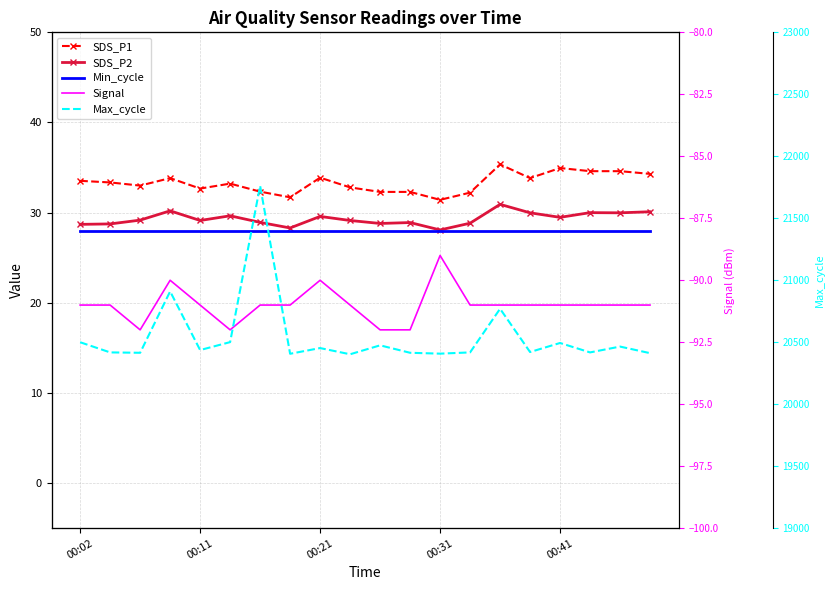

True or false: Min_cycle and Signal intersect in this chart.

False